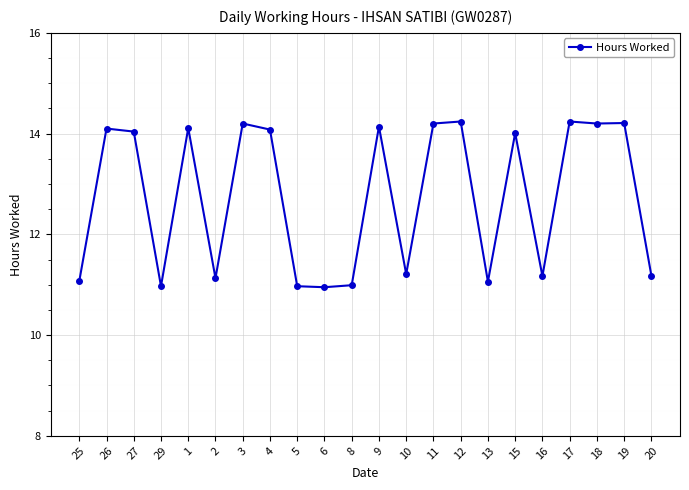

What is the change in value from 5 to 10?

+0.2